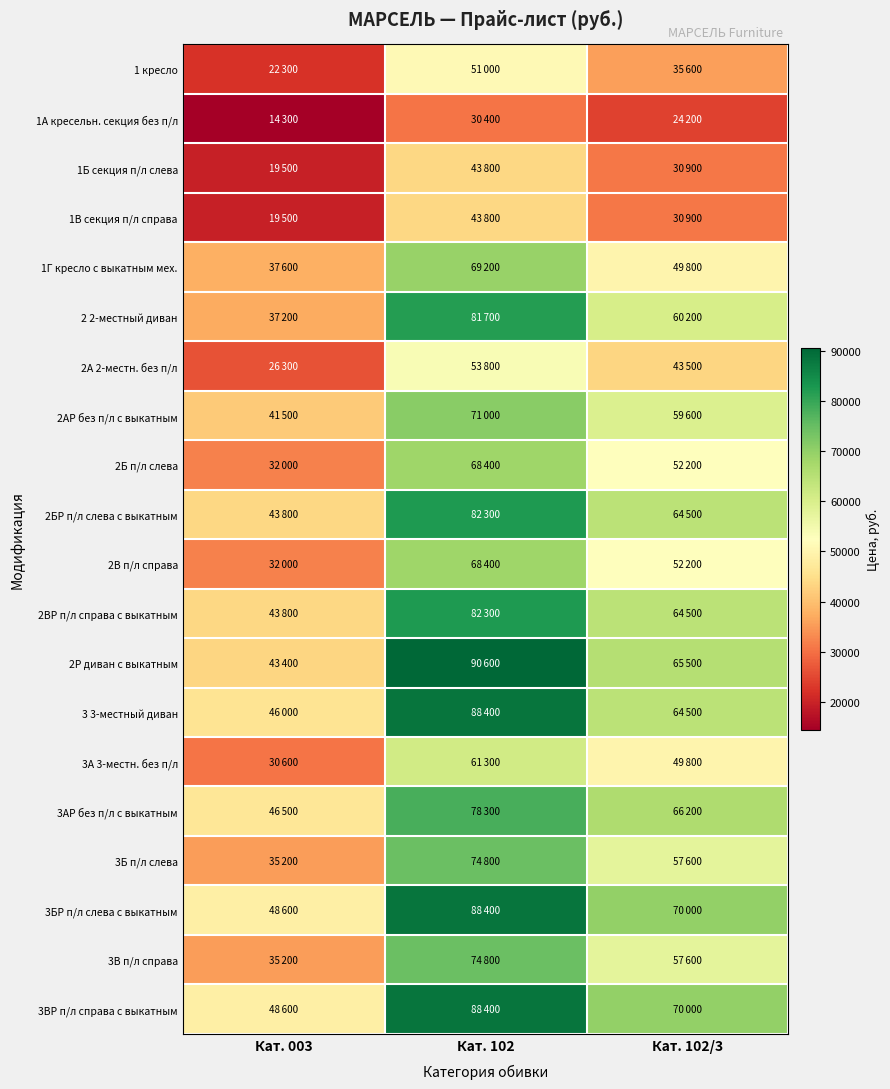

Count the number of data series in this chart.

20